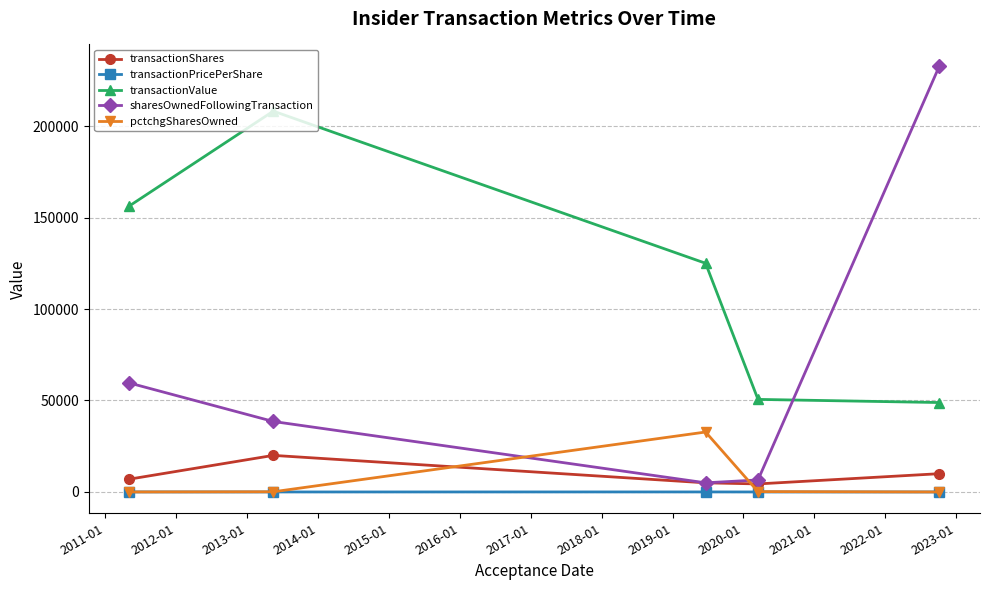

What is the highest value of the sharesOwnedFollowingTransaction series?

232957.0